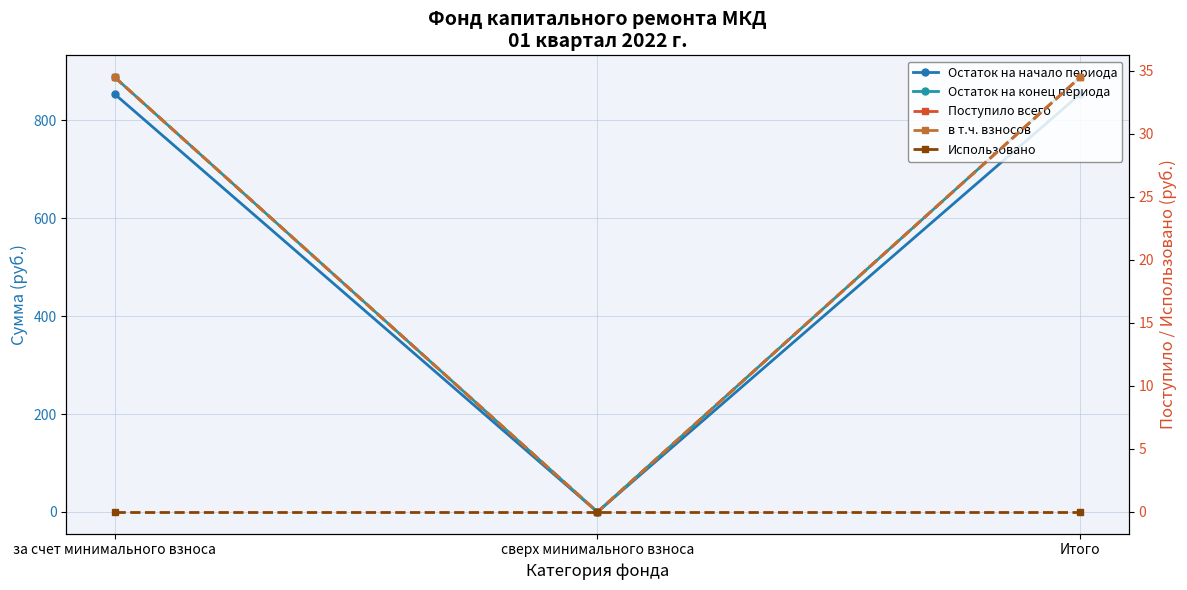

Does the chart have visible grid lines?

Yes